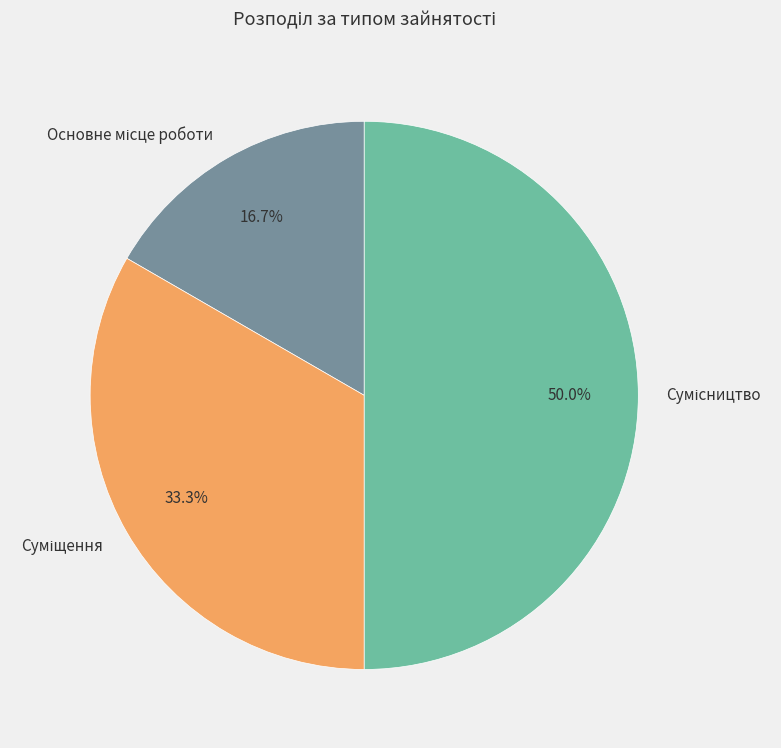

True or false: Основне місце роботи accounts for 28% of the total.

False